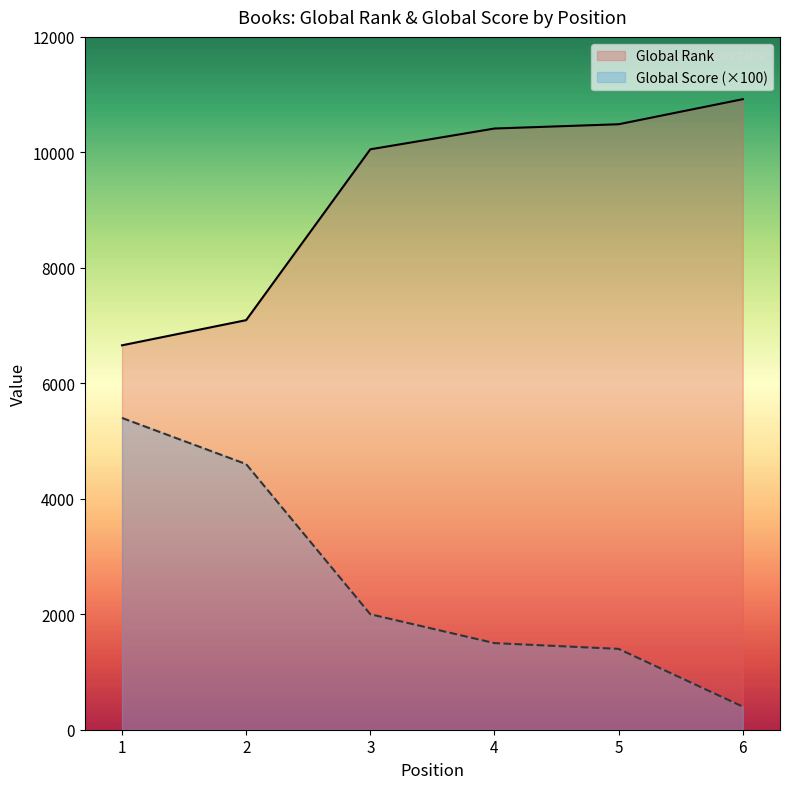

What is the value of the Global Rank point at the 3rd from the left?

10053